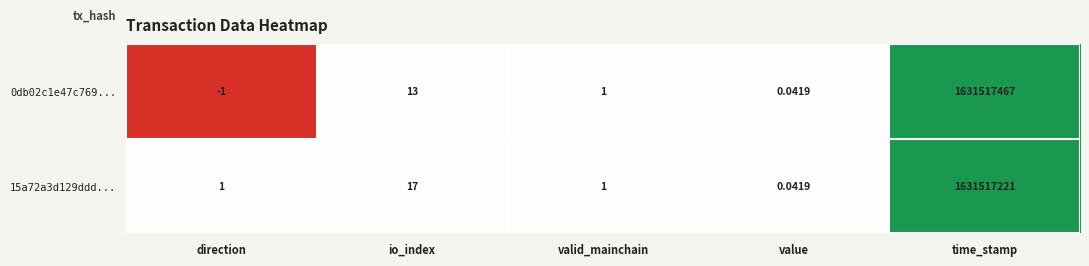

Which label corresponds to the smallest value in the chart?

direction